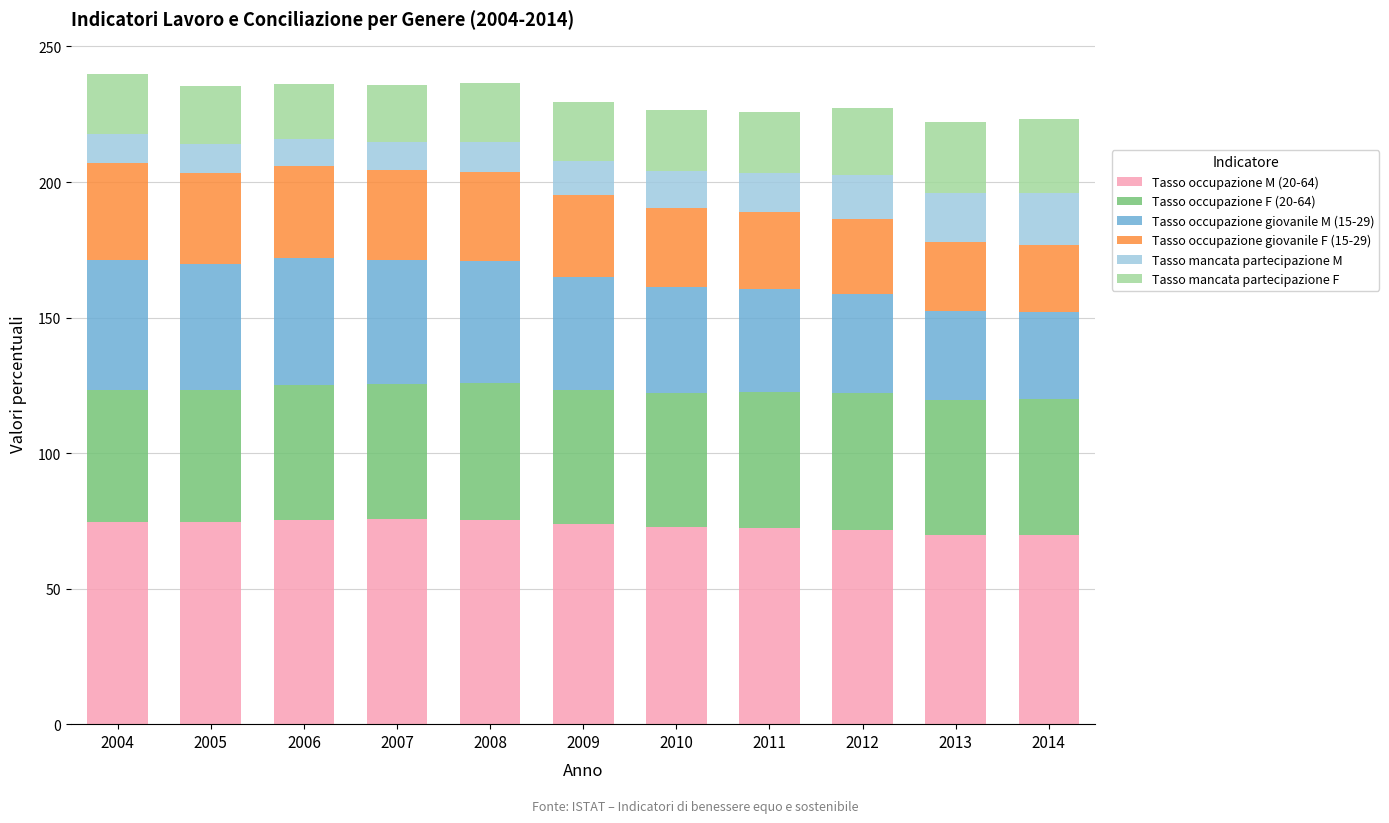

What is the minimum value for Tasso occupazione M (20-64)?

69.7